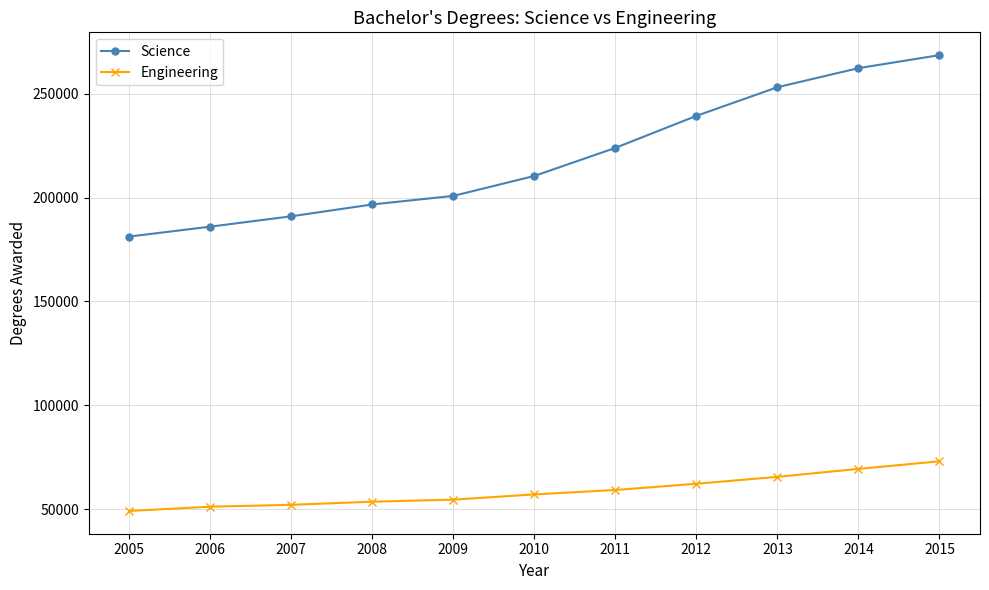

True or false: Engineering and Science intersect in this chart.

False